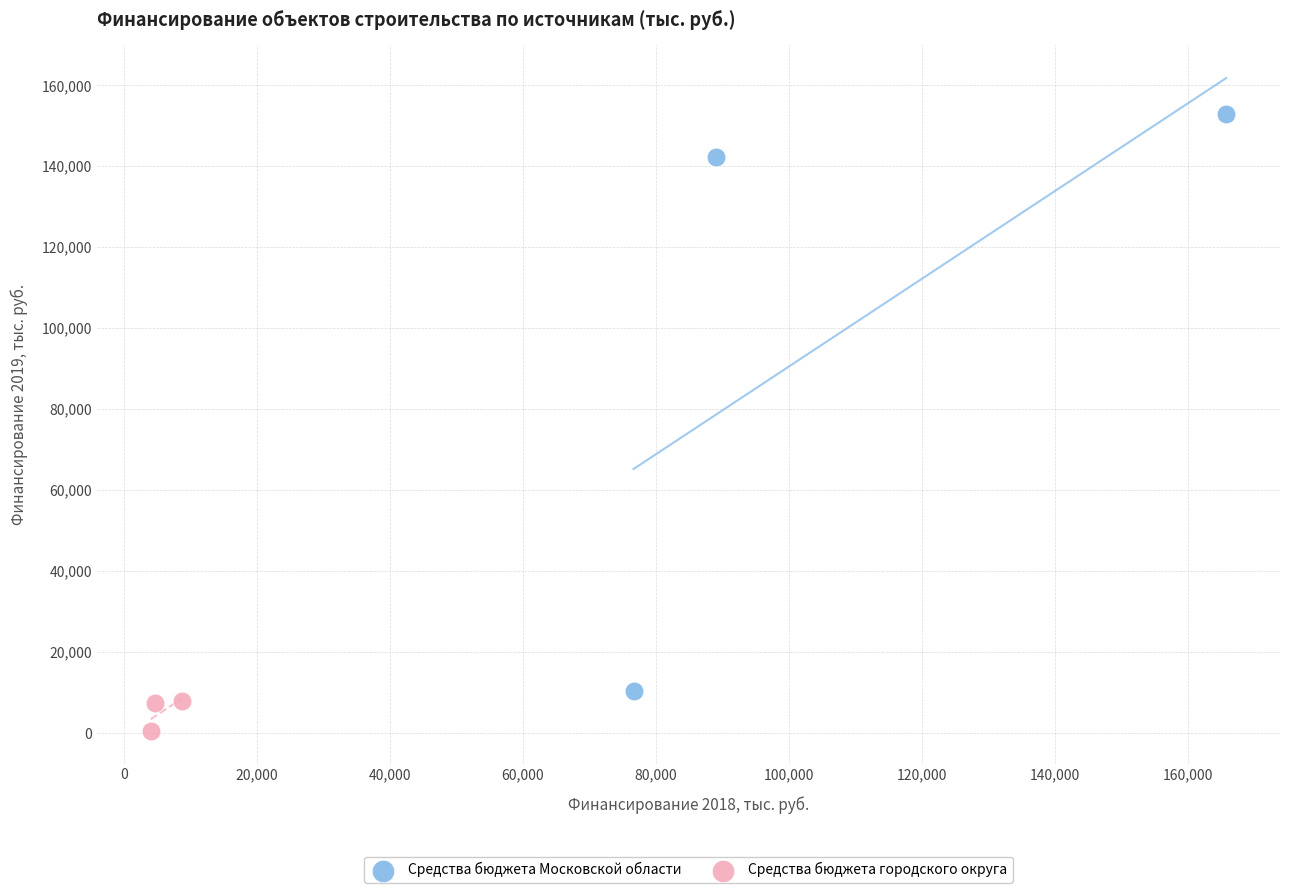

Which series has the widest spread of Y values?

Средства бюджета Московской области